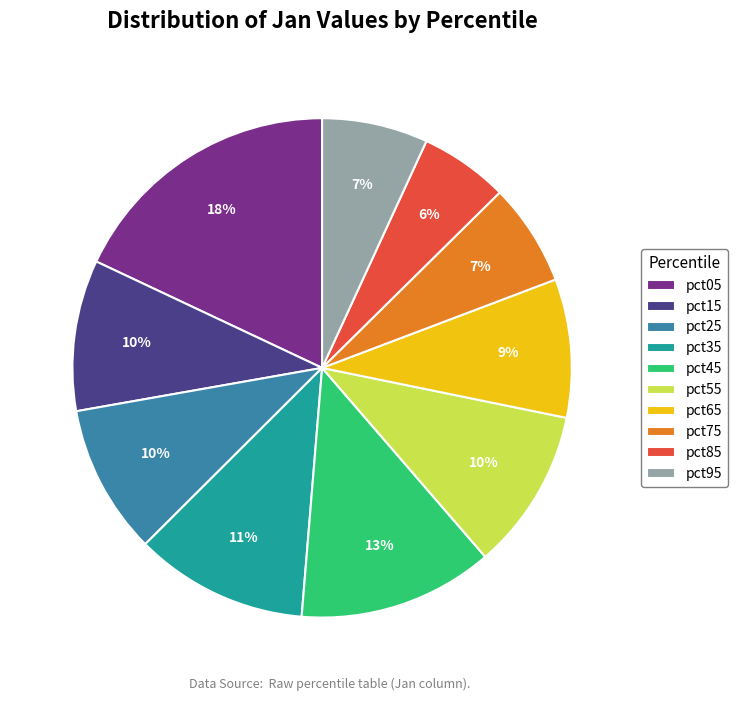

The pct05 slice represents 24% of the pie. True or false?

False